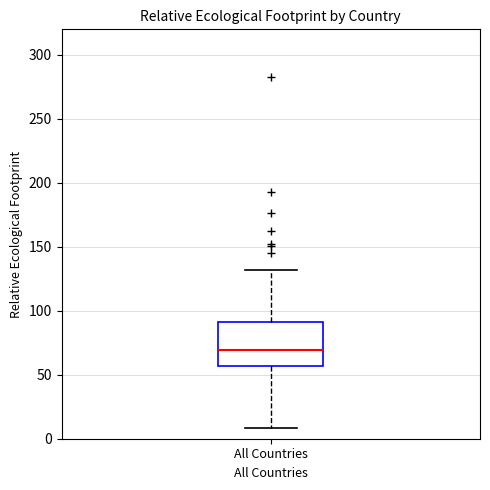

Where does the upper whisker of the box for All Countries end on the y-axis? The values are not printed on the chart, so give them approximately, as read against the axis.

130